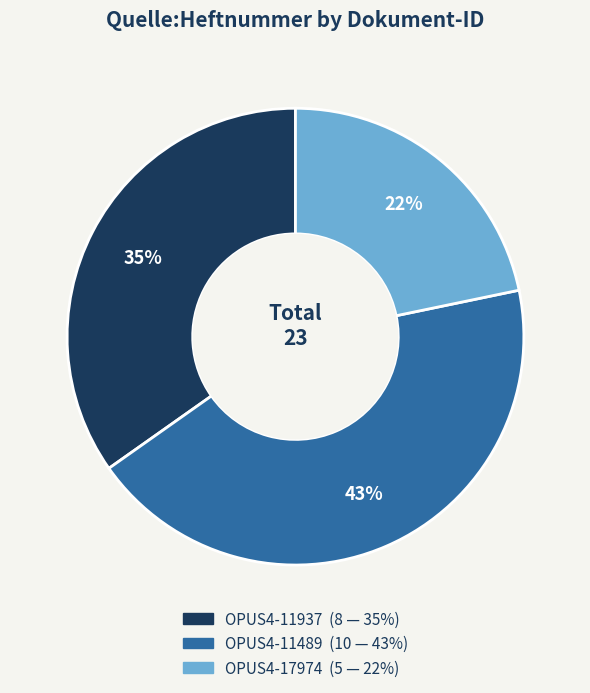

How many slices are in this pie chart?

3